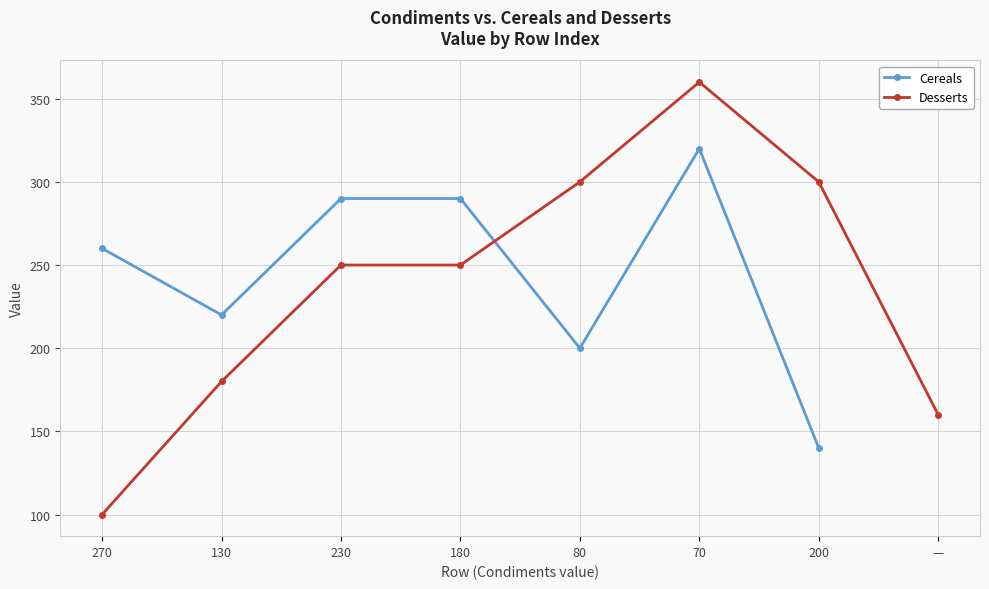

What is the highest value of the Cereals series?

320